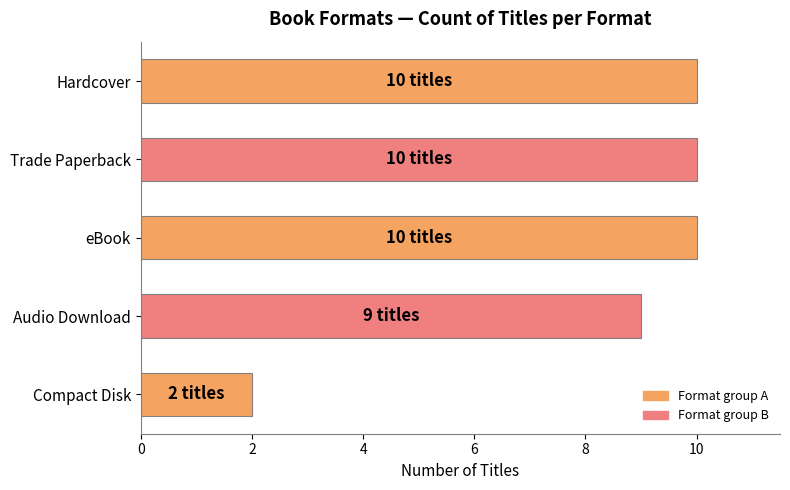

The value at eBook is 5. True or false?

False